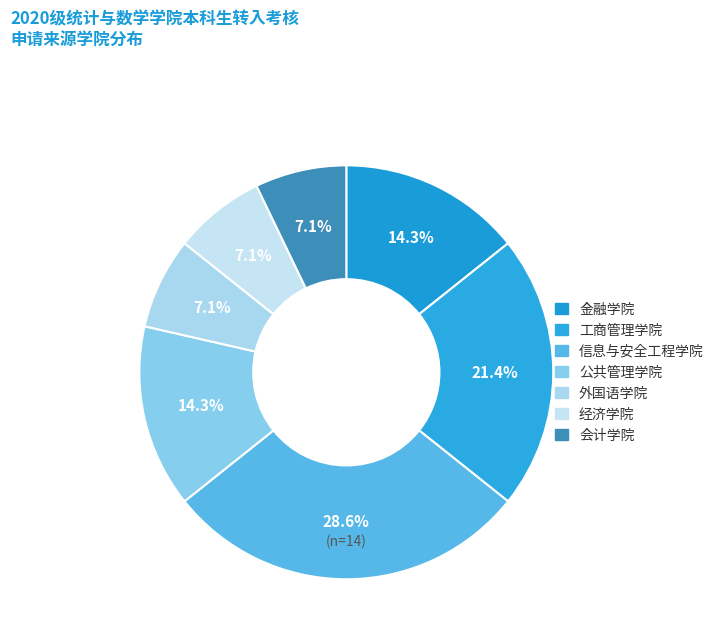

To the nearest percent, what portion does 工商管理学院 represent?

21%